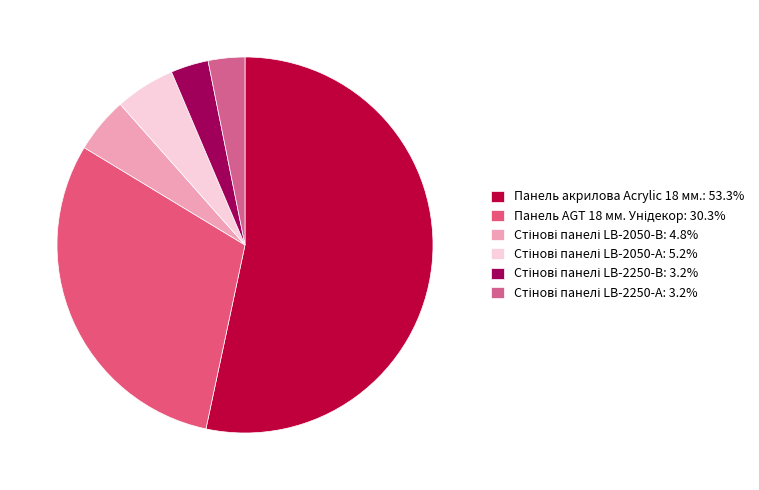

Approximately how many times larger is the value at Панель акрилова Acrylic 18 мм. compared to Стінові панелі LB-2250-В?

16.5